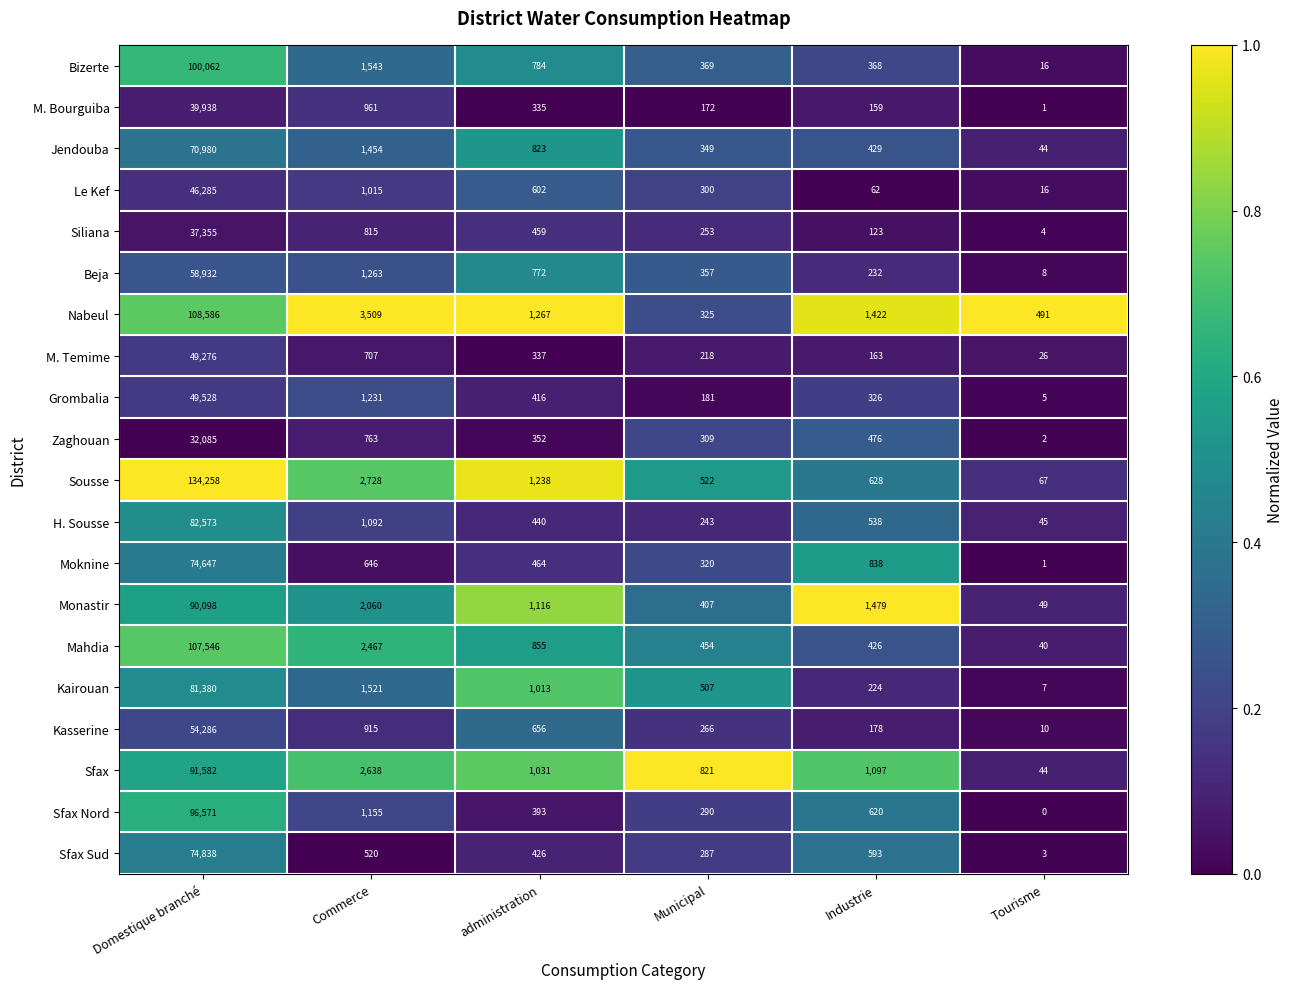

What is the lowest value of the Sfax series?

44